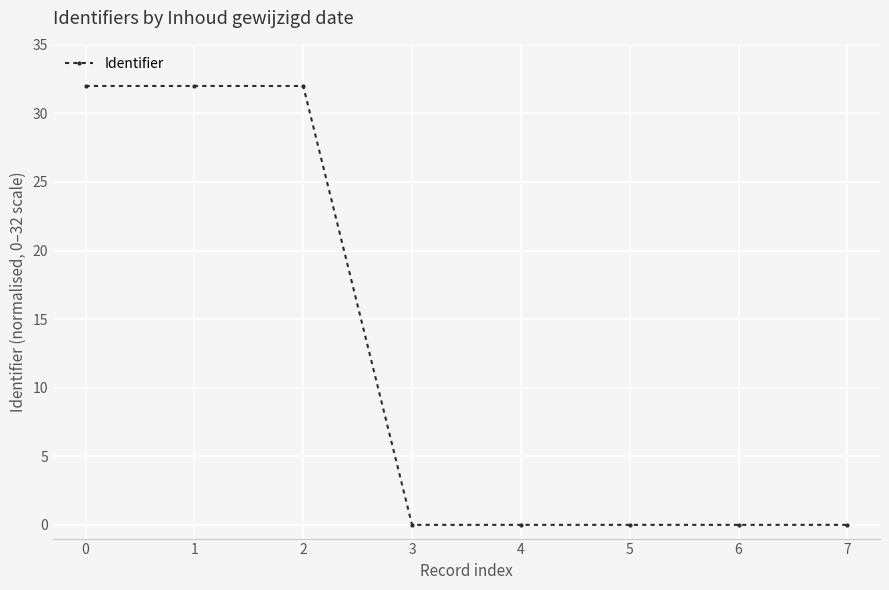

What is the value of the 3rd point from the left?

32.0